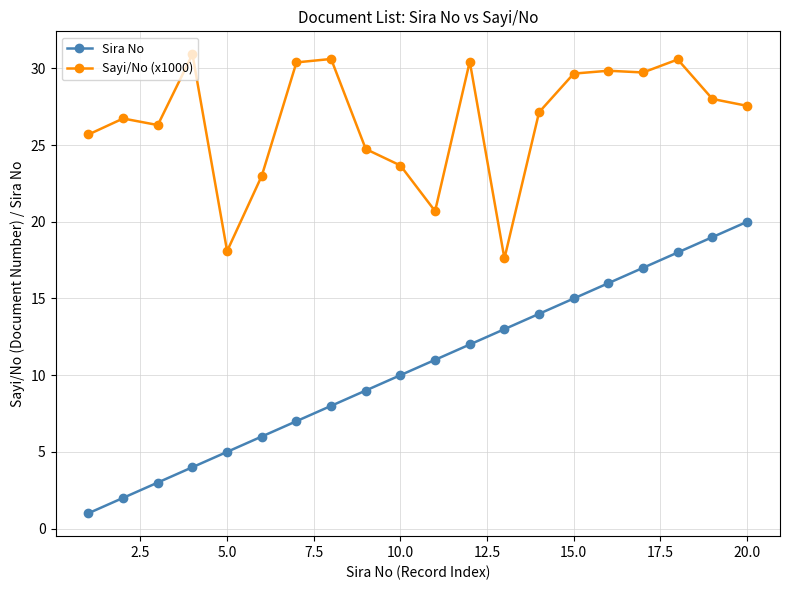

What is the average value of the Sayi/No (x1000) series?

26.6